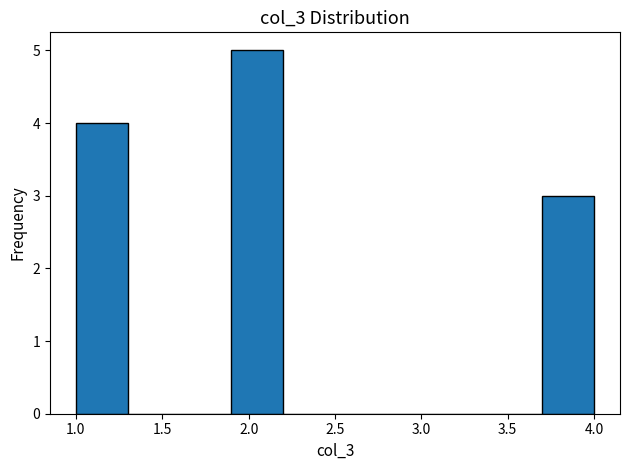

What is the height of the bar covering 1.9 to 2.2 on the x-axis? The values are not printed on the chart, so give them approximately, as read against the axis.

5